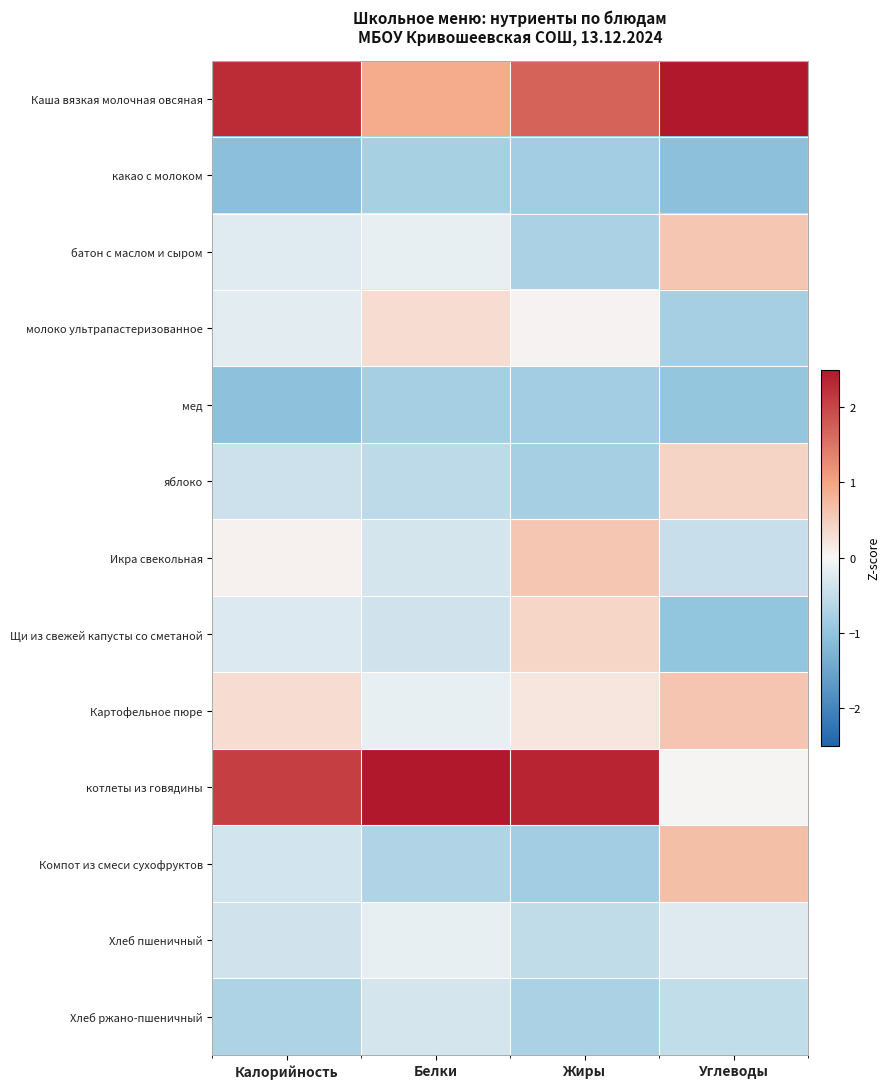

Which series has the largest range (max minus min)?

котлеты из говядины